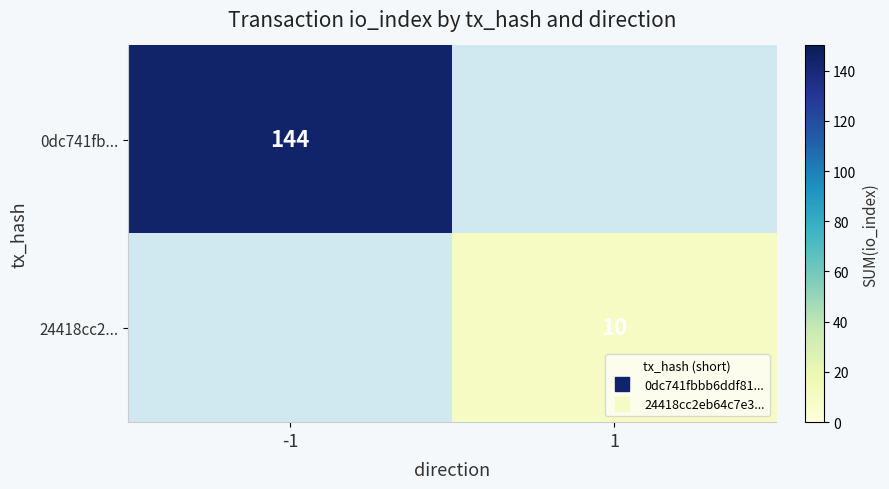

Count the 0dc741fb... values in the range 0 to 144.

2